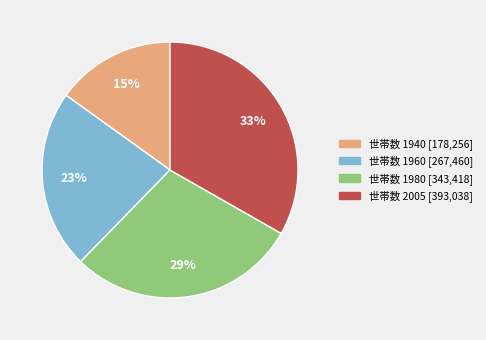

How many segments does this pie chart have?

4